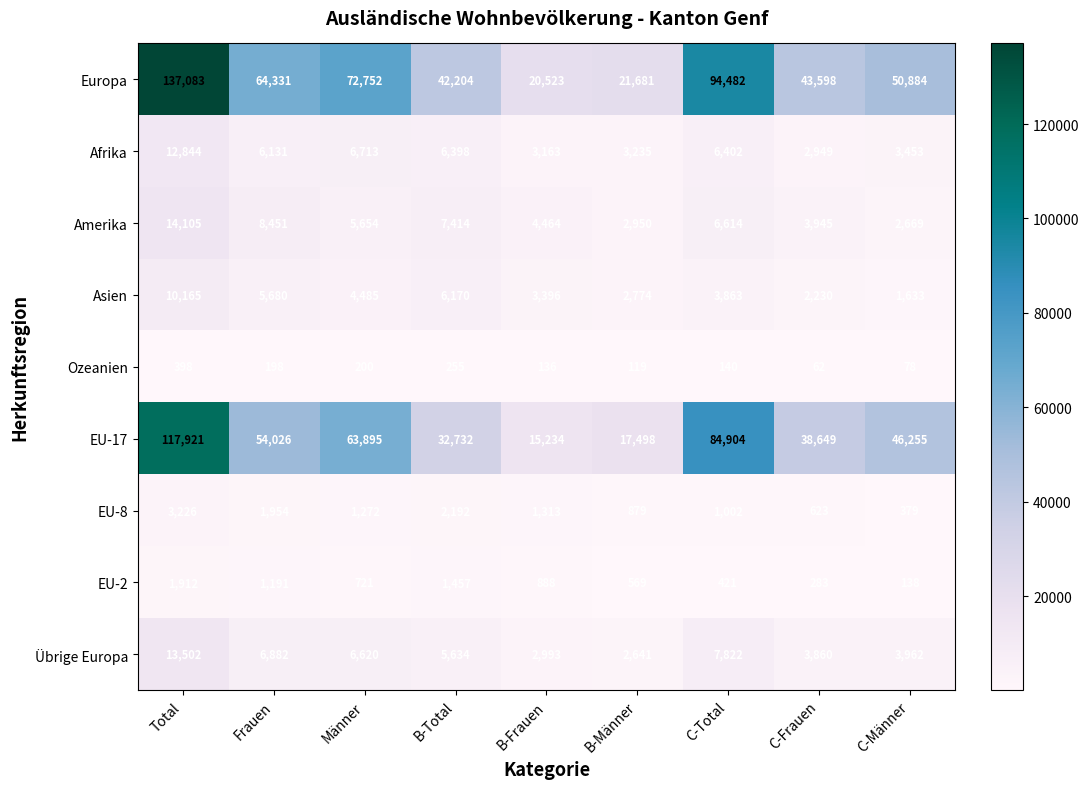

How many data points in EU-2 are less than 721?

4